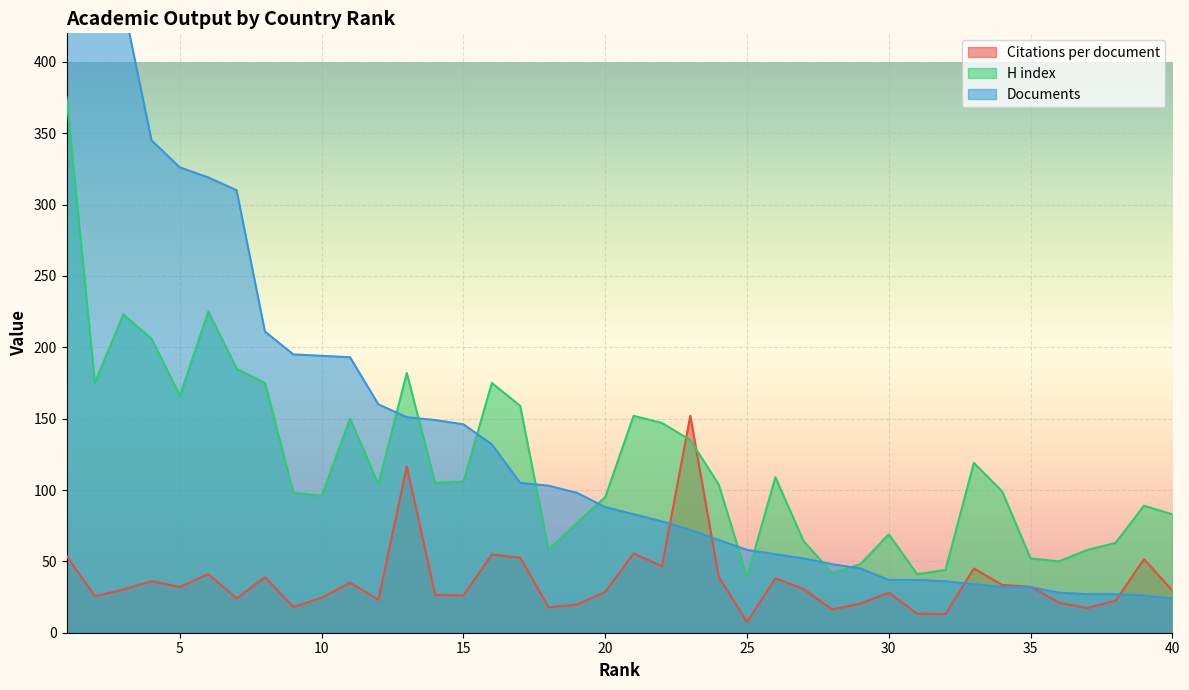

Which label corresponds to the smallest value in the chart?

25